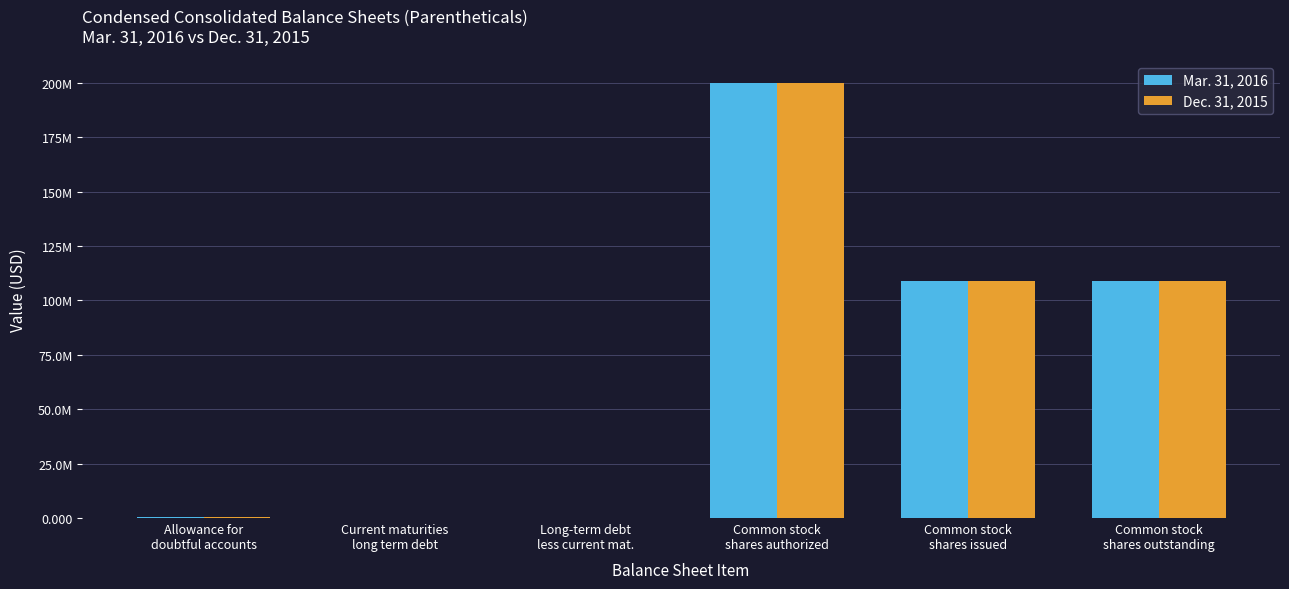

Are the bars horizontal?

No